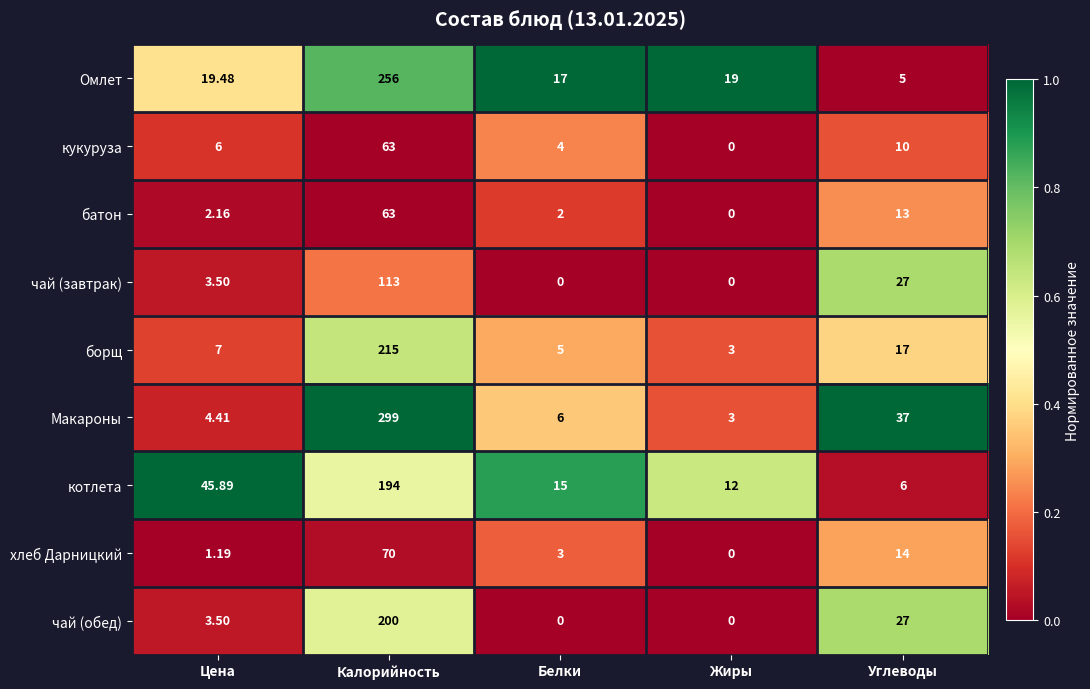

Rank the categories by борщ value from lowest to highest.

Жиры, Белки, Цена, Углеводы, Калорийность